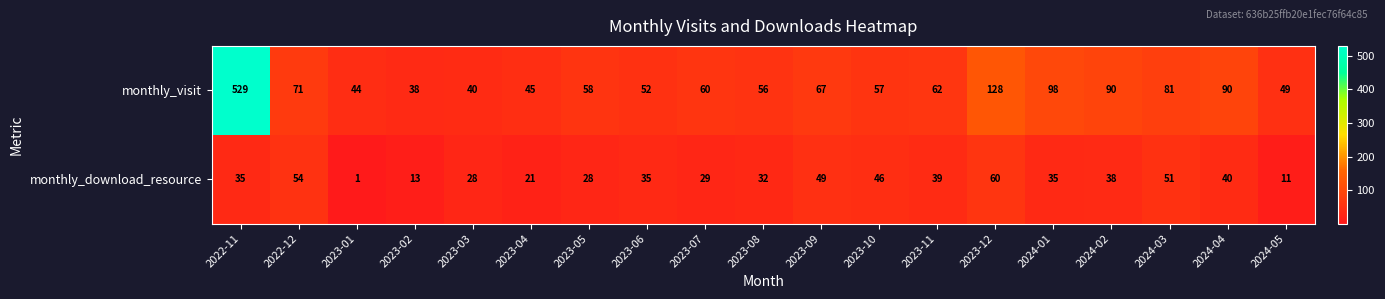

Which series has the largest total across all categories?

monthly_visit